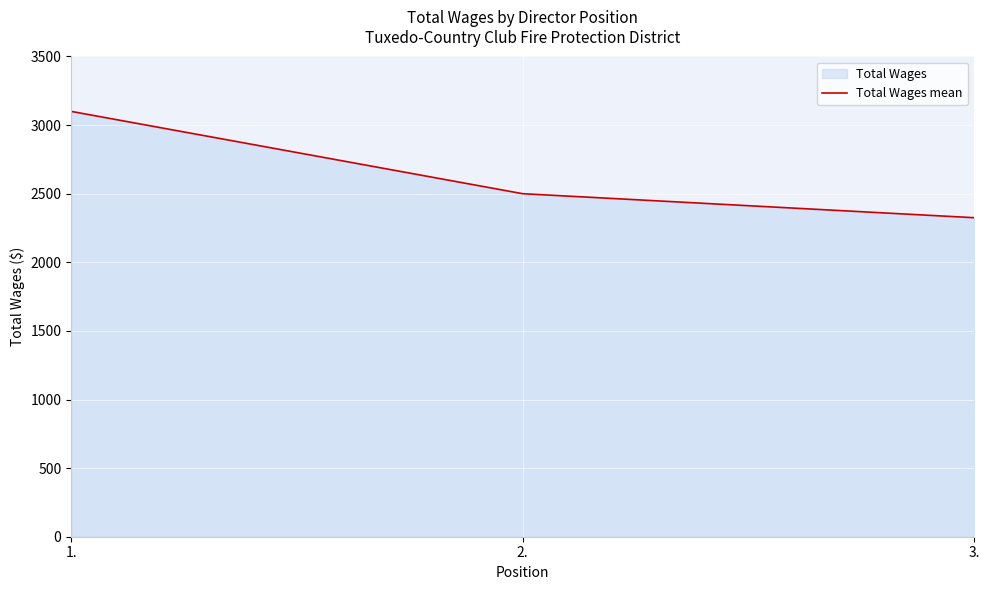

Reading right to left, list all the values displayed in this chart.

2325	2500	3100